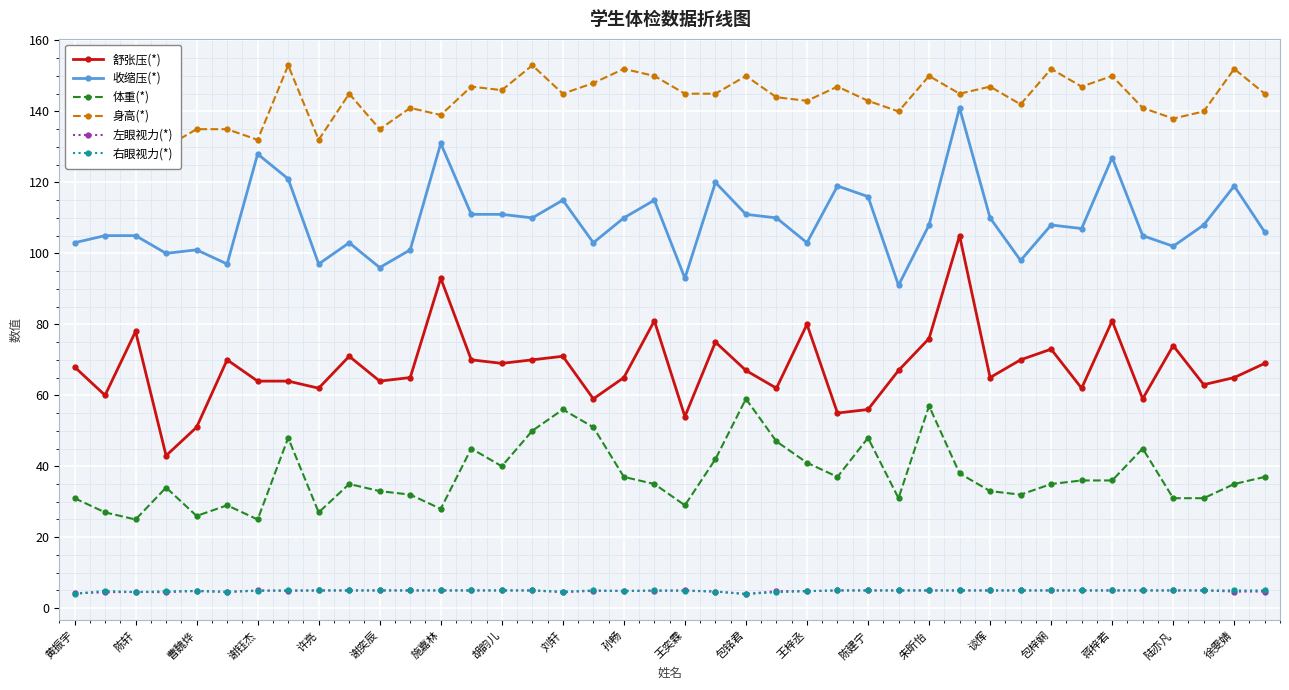

Is it true that 右眼视力(*) equals 5.0 at 许亮?

True